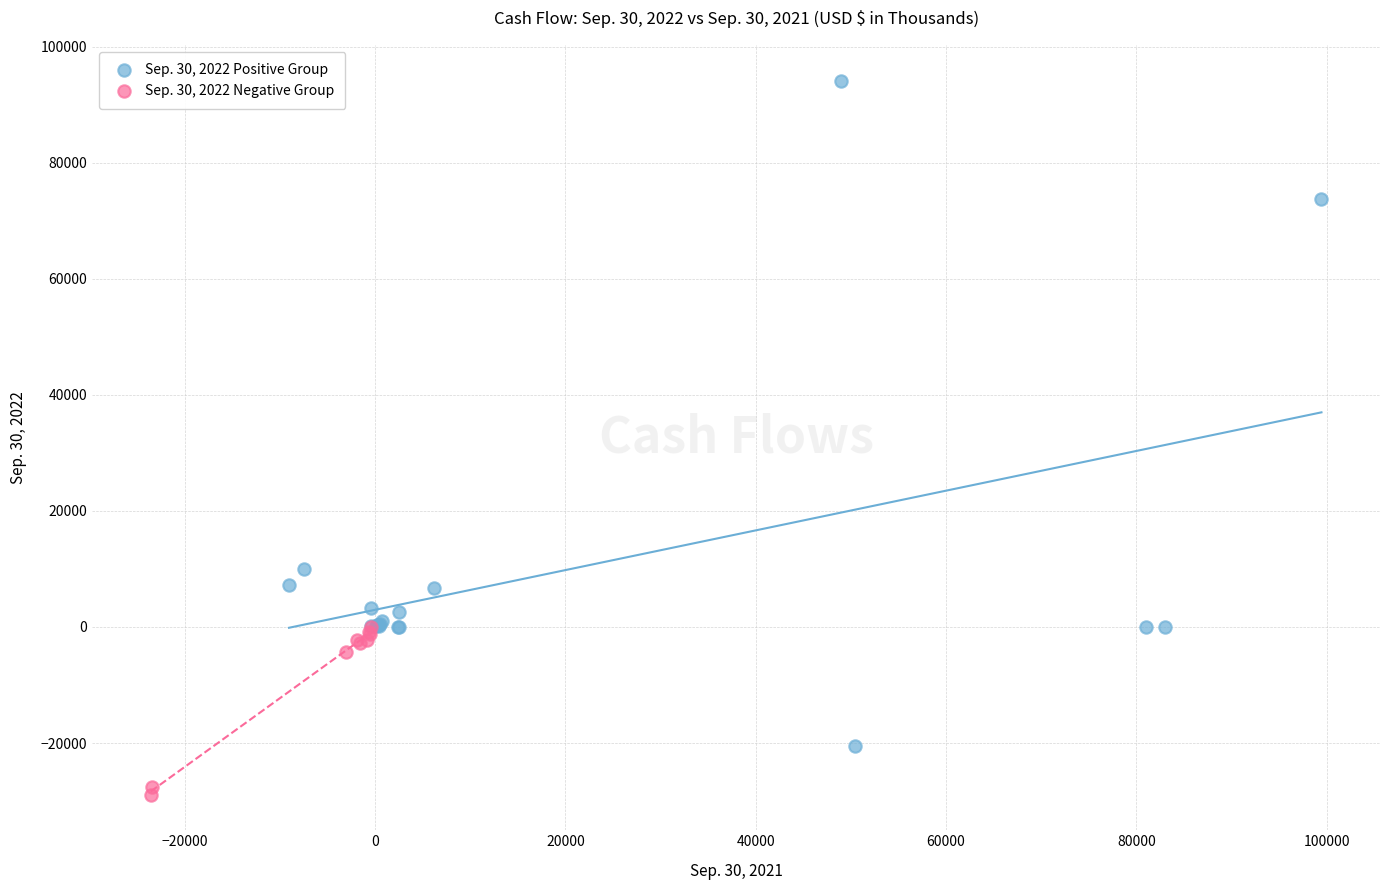

Which series contains the highest Y value?

Sep. 30, 2022 Positive Group